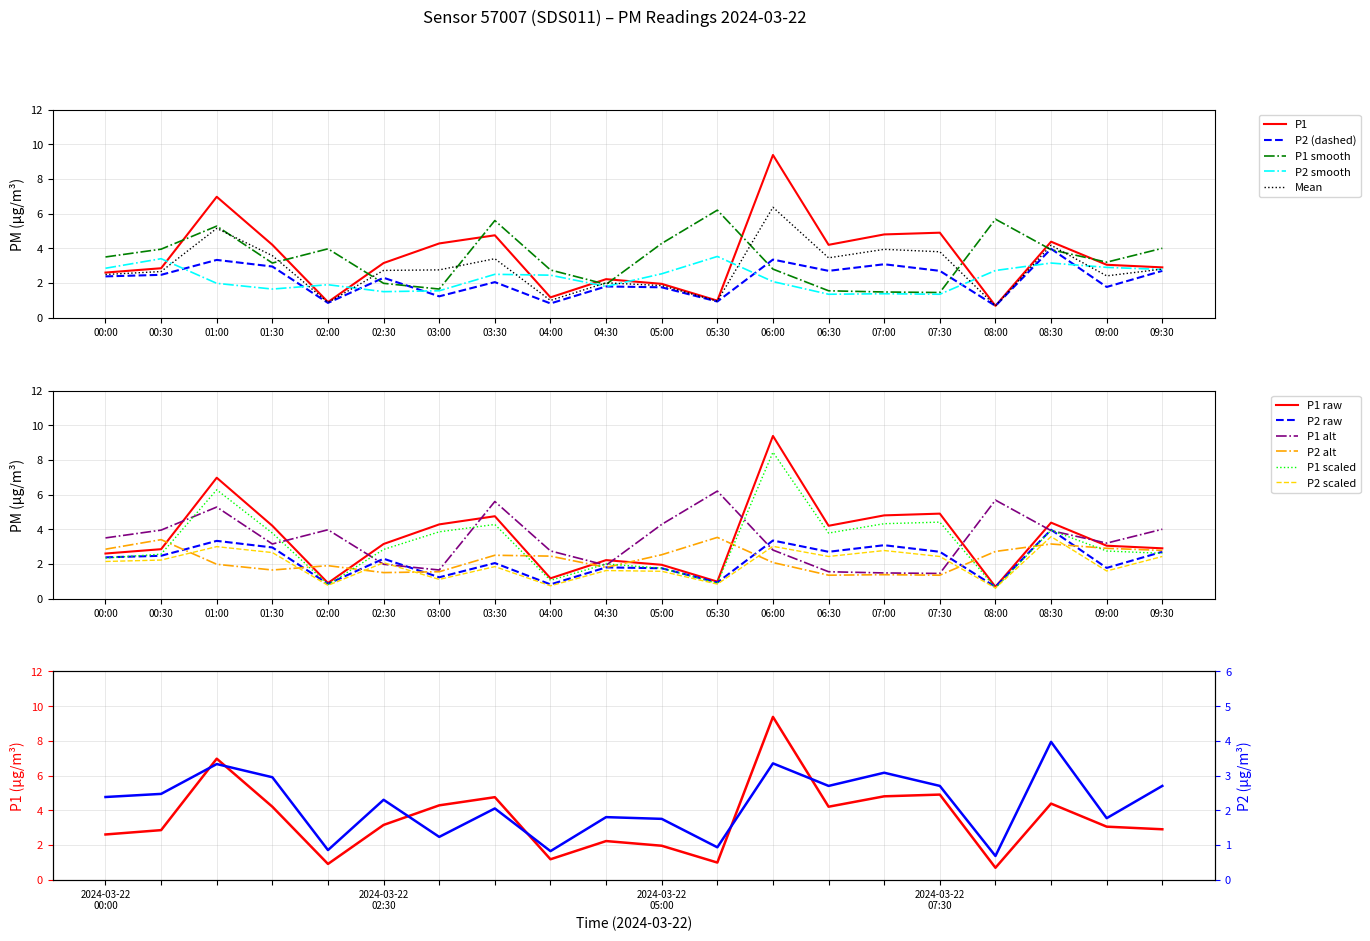

Which series changed the most between 03:30 and 08:30?

P2